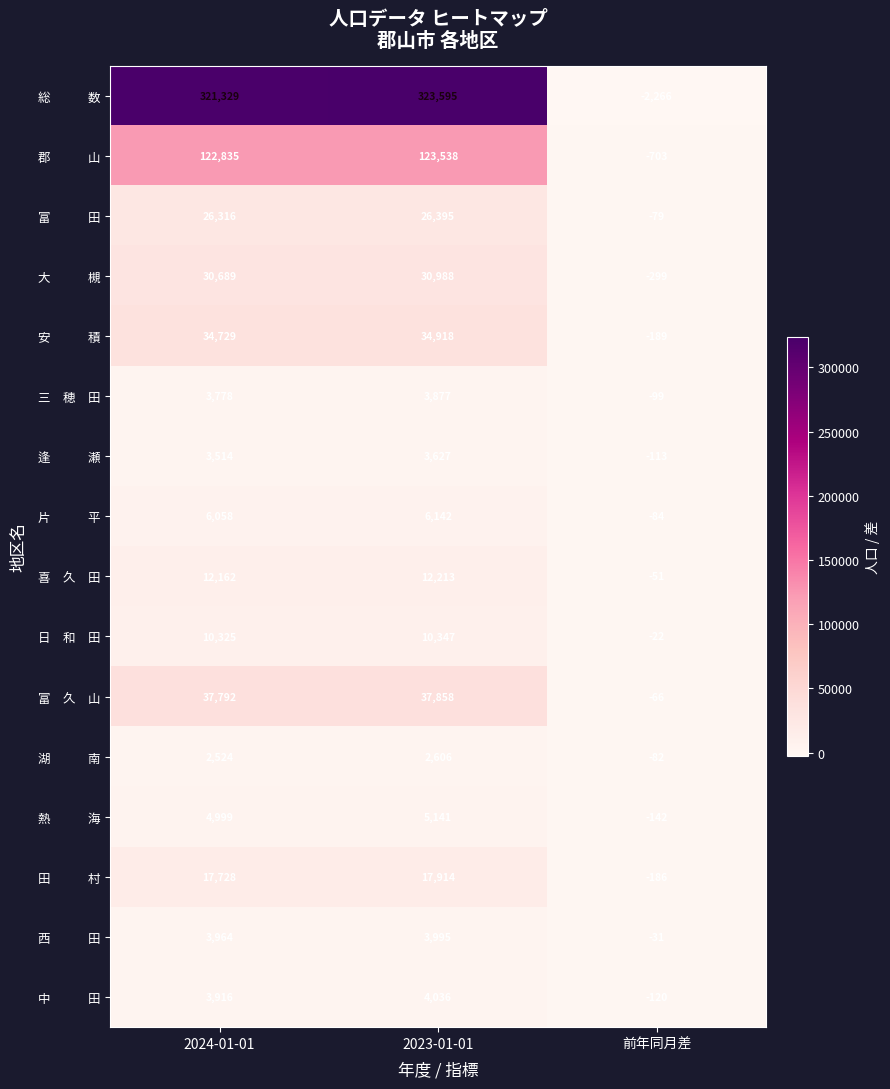

At which category is the sum across all series the highest?

2023-01-01